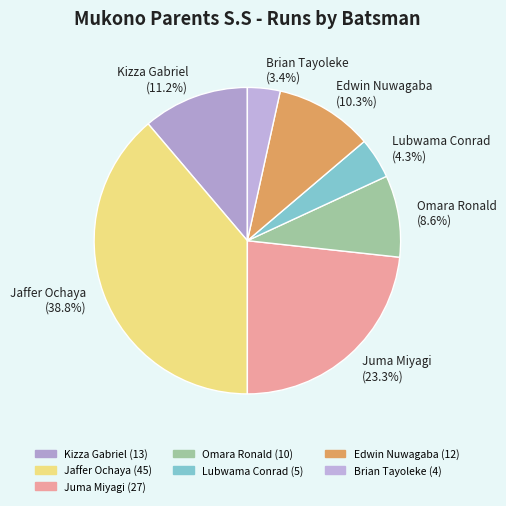

Does any single category account for the majority?

No